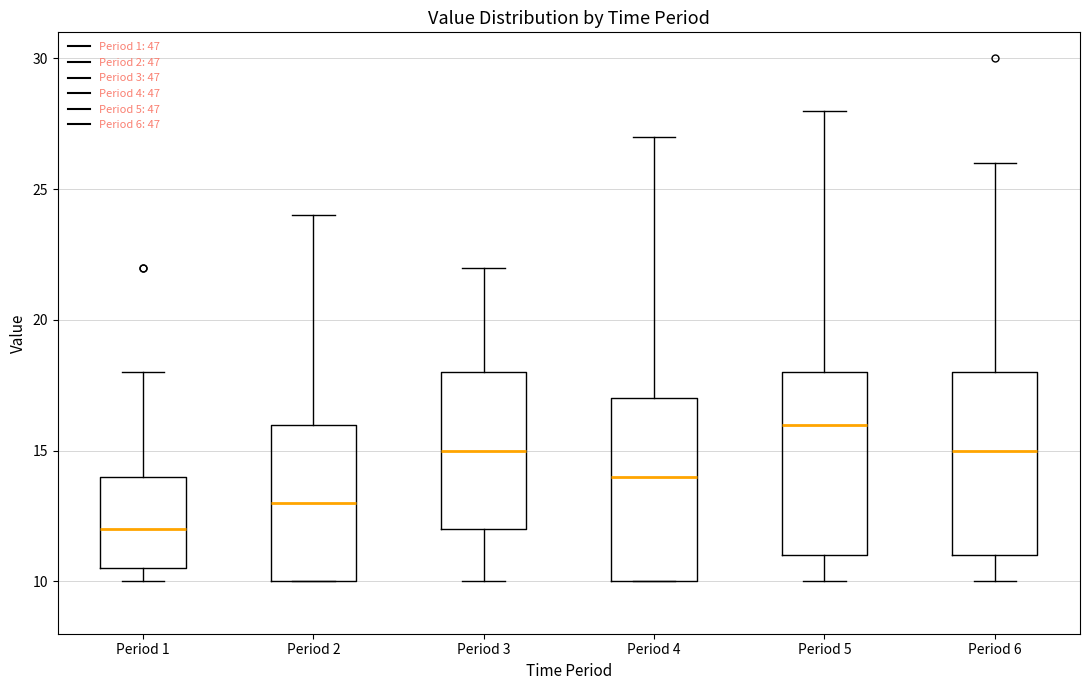

Which box has the lowest median line?

Period 1